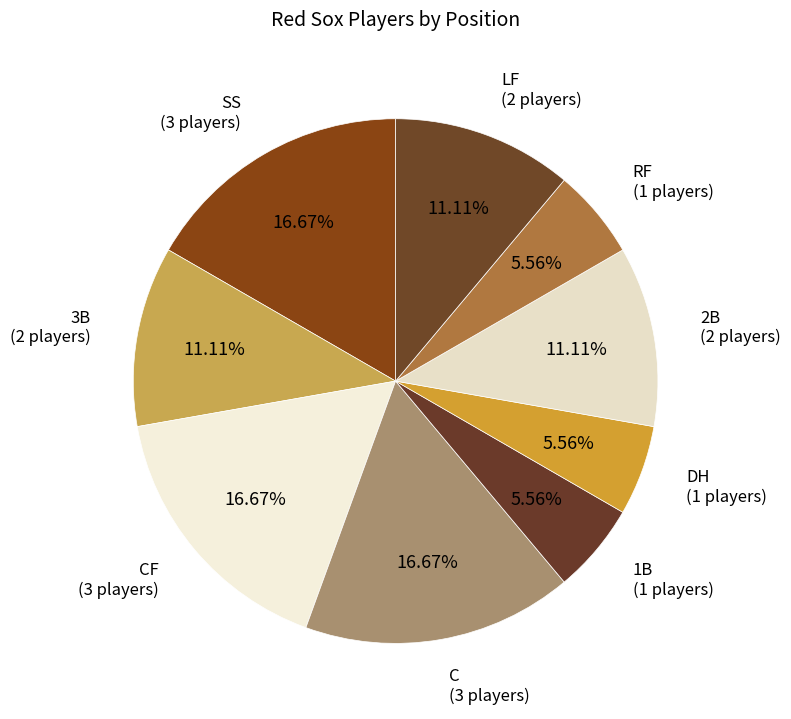

How many segments does this pie chart have?

9